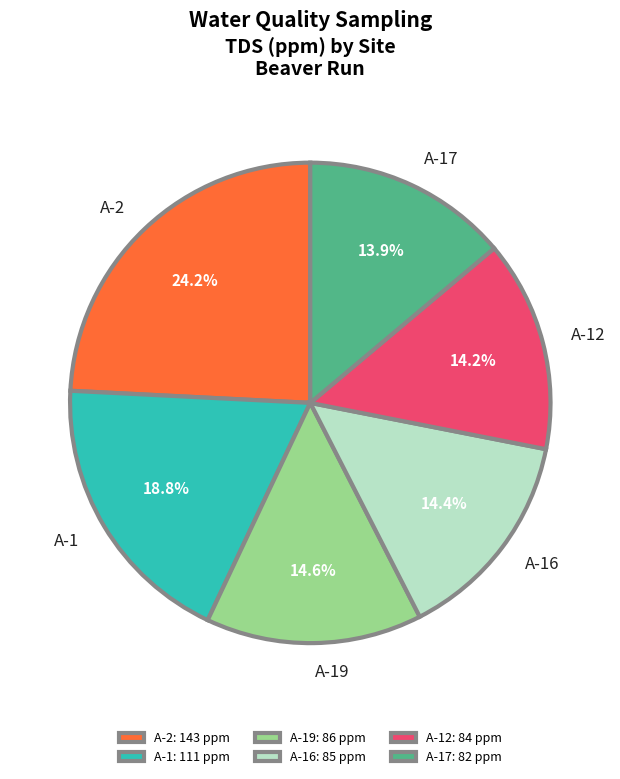

Which has a higher value, A-1: 111 ppm or A-2: 143 ppm?

A-2: 143 ppm